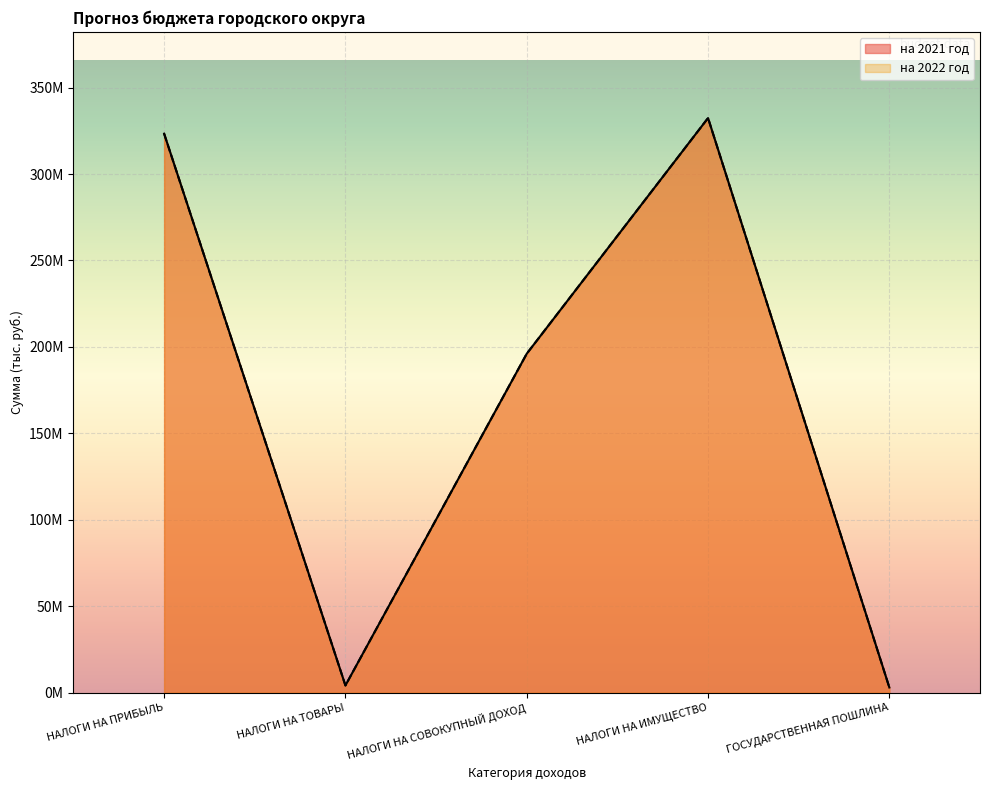

Rank the series at ГОСУДАРСТВЕННАЯ ПОШЛИНА from lowest to highest value.

на 2021 год, на 2022 год